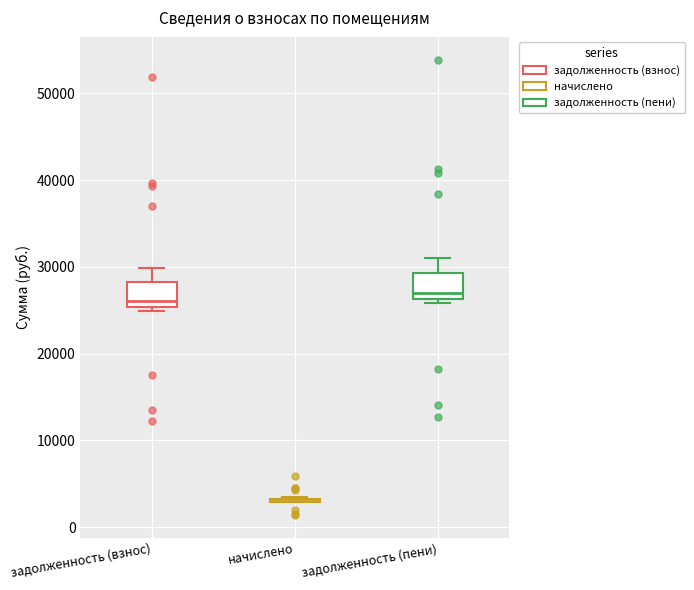

Reading left to right, read every box against the y-axis: the position of its median line, the range the box covers, and the ends of its whiskers. The values are not printed on the chart, so give them approximately, as read against the axis.

задолженность (взнос): median 26000, box 25000 to 28000, whiskers 25000 (just below the box's lower edge) to 30000
начислено: box collapsed to a line at 3000, whiskers 3000 to 3000
задолженность (пени): median 27000, box 26000 to 29000, whiskers 26000 (just below the box's lower edge) to 31000